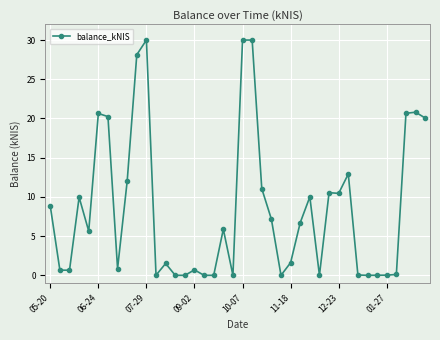

What is the greatest value displayed?

30.0